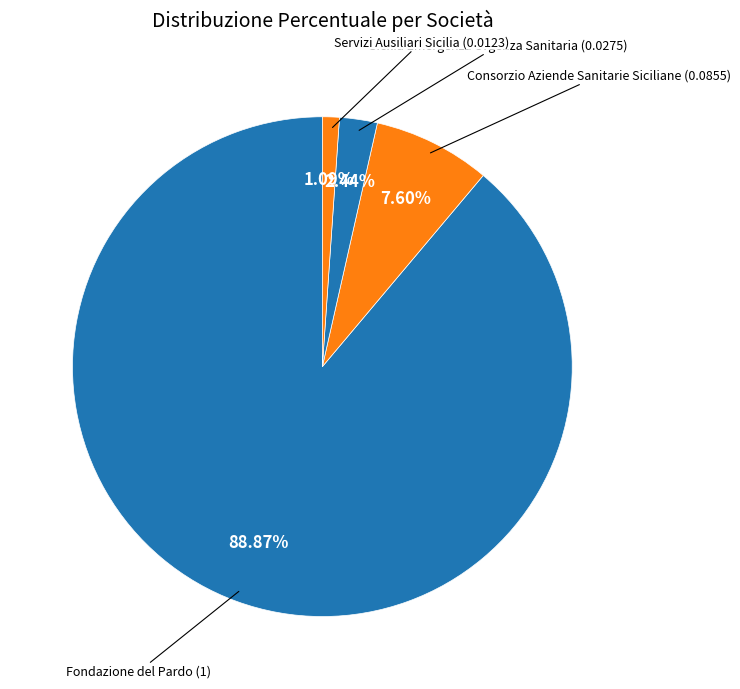

How many segments does this pie chart have?

4